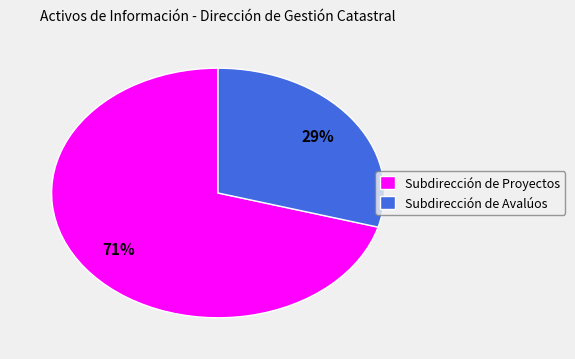

To the nearest percent, what is the average slice percentage?

50%